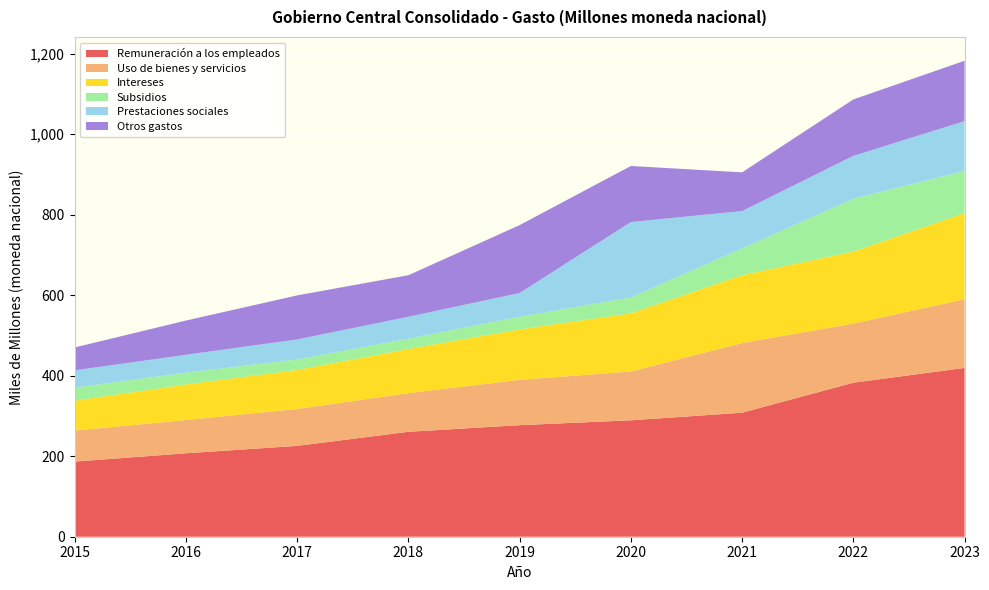

Reading left to right, list all the values displayed in this chart.

Remuneración a los empleados: 2015=186594462464.3	2016=207306655604.9	2017=225697687657.6	2018=260687700645.9	2019=277136619293.2	2020=289253218068.4	2021=308116961566.8	2022=382714681308.4	2023=419393906069.7
Uso de bienes y servicios: 2015=77170672287.1	2016=82652687343.6	2017=91707979874.0	2018=96041549787.9	2019=112686780637.6	2020=121322396955.6	2021=173051209774.5	2022=146959697284.8	2023=170573156435.7
Intereses: 2015=74255813453.8	2016=88386764297.9	2017=96879646071.0	2018=109689147069.3	2019=125323095245.7	2020=144460832815.3	2021=168559862098.8	2022=178675640809.3	2023=213931089669.7
Subsidios: 2015=32588434515.1	2016=29269090982.7	2017=26201001184.9	2018=25643333974.3	2019=31504561301.6	2020=39348251756.8	2021=66616624753.3	2022=131387559193.1	2023=104818406999.2
Prestaciones sociales: 2015=42829972353.5	2016=44364969372.1	2017=49651868999.5	2018=54416815039.1	2019=58855586041.6	2020=187439567386.3	2021=92743147347.3	2022=106386478009.8	2023=123820212302.3
Otros gastos: 2015=56817429809.8	2016=85142617368.4	2017=109473145173.0	2018=103232054329.5	2019=168732007029.7	2020=139282820337.3	2021=96219840932.6	2022=140324422056.2	2023=150015485148.1